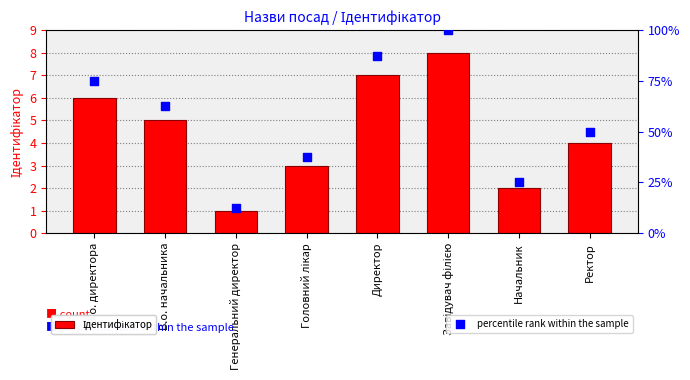

Which series contains the lowest Y value?

Ідентифікатор